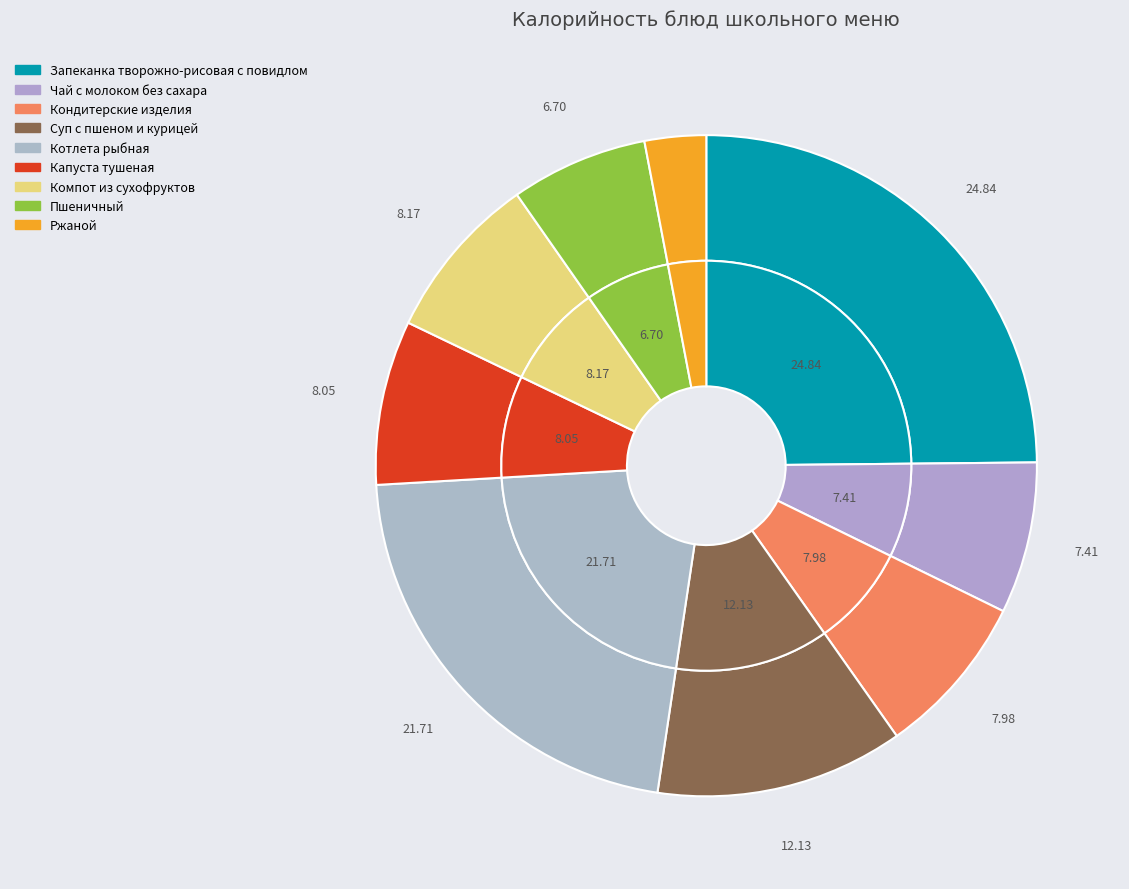

To the nearest percent, what portion does Капуста тушеная represent?

8%